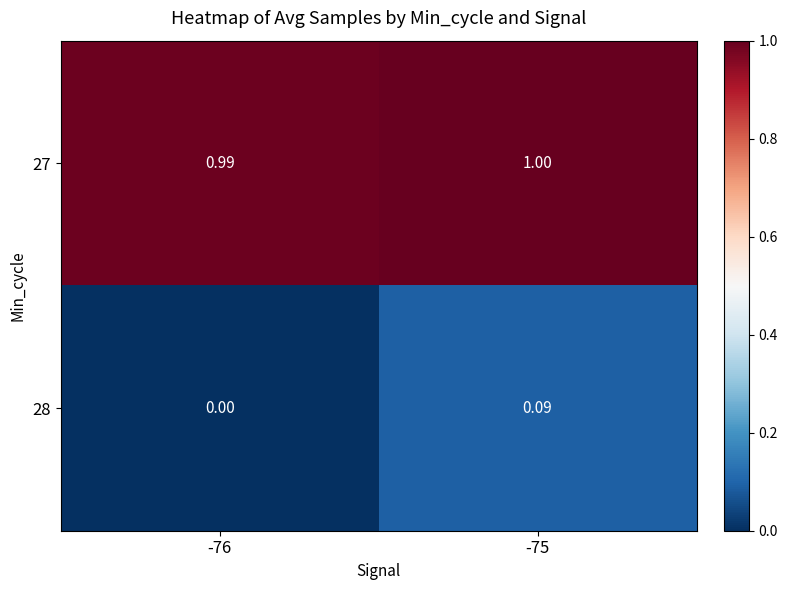

What is the total value across all series at -76?

1.0